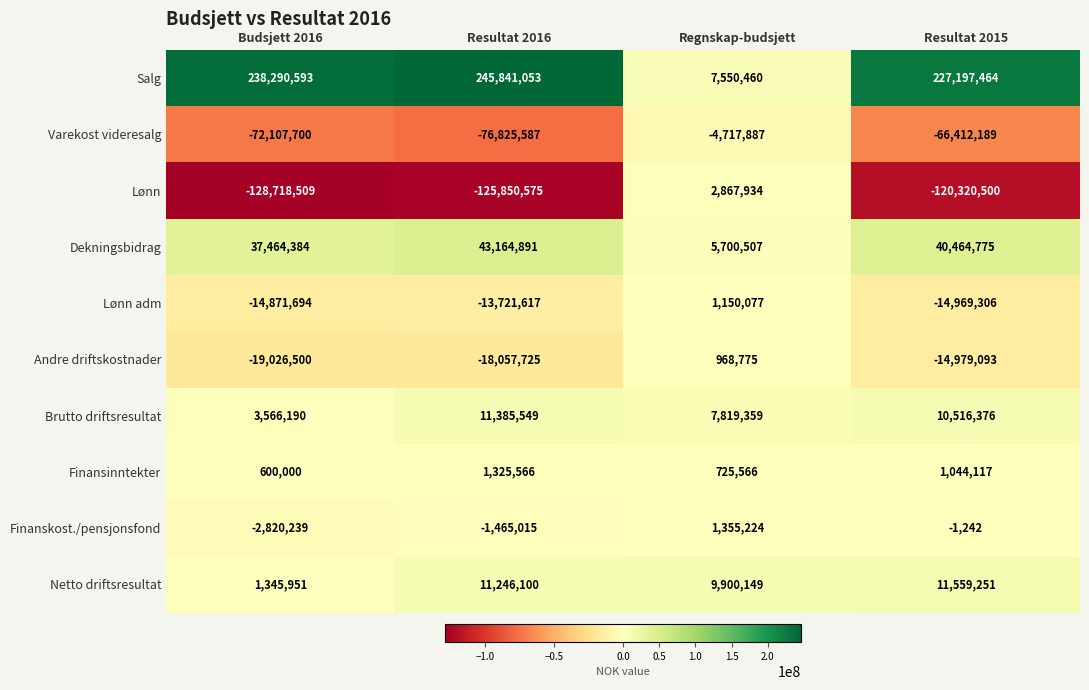

The value of Lønn at Resultat 2015 is -80878806. True or false?

False